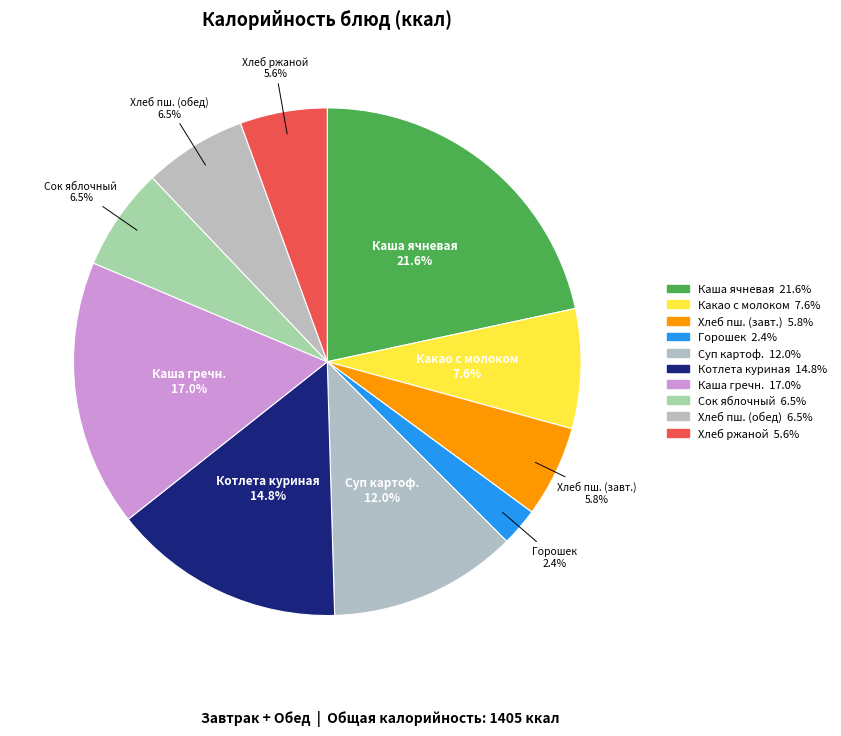

Combined, do Хлеб ржаной and Какао с молоком account for over 50%?

No